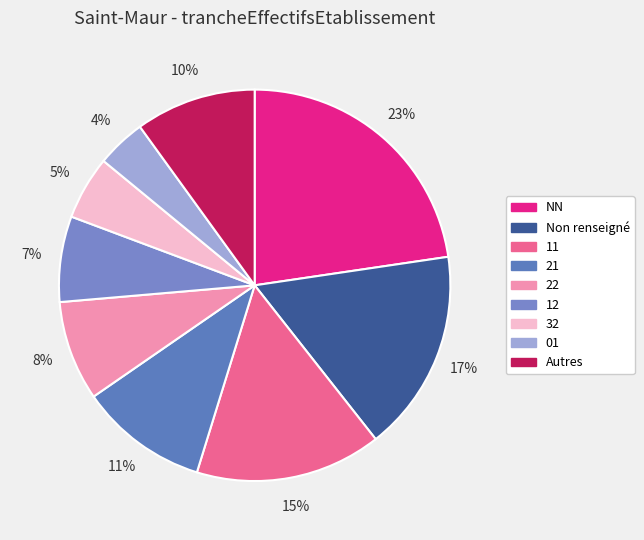

To the nearest percent, what is the average slice percentage?

11%